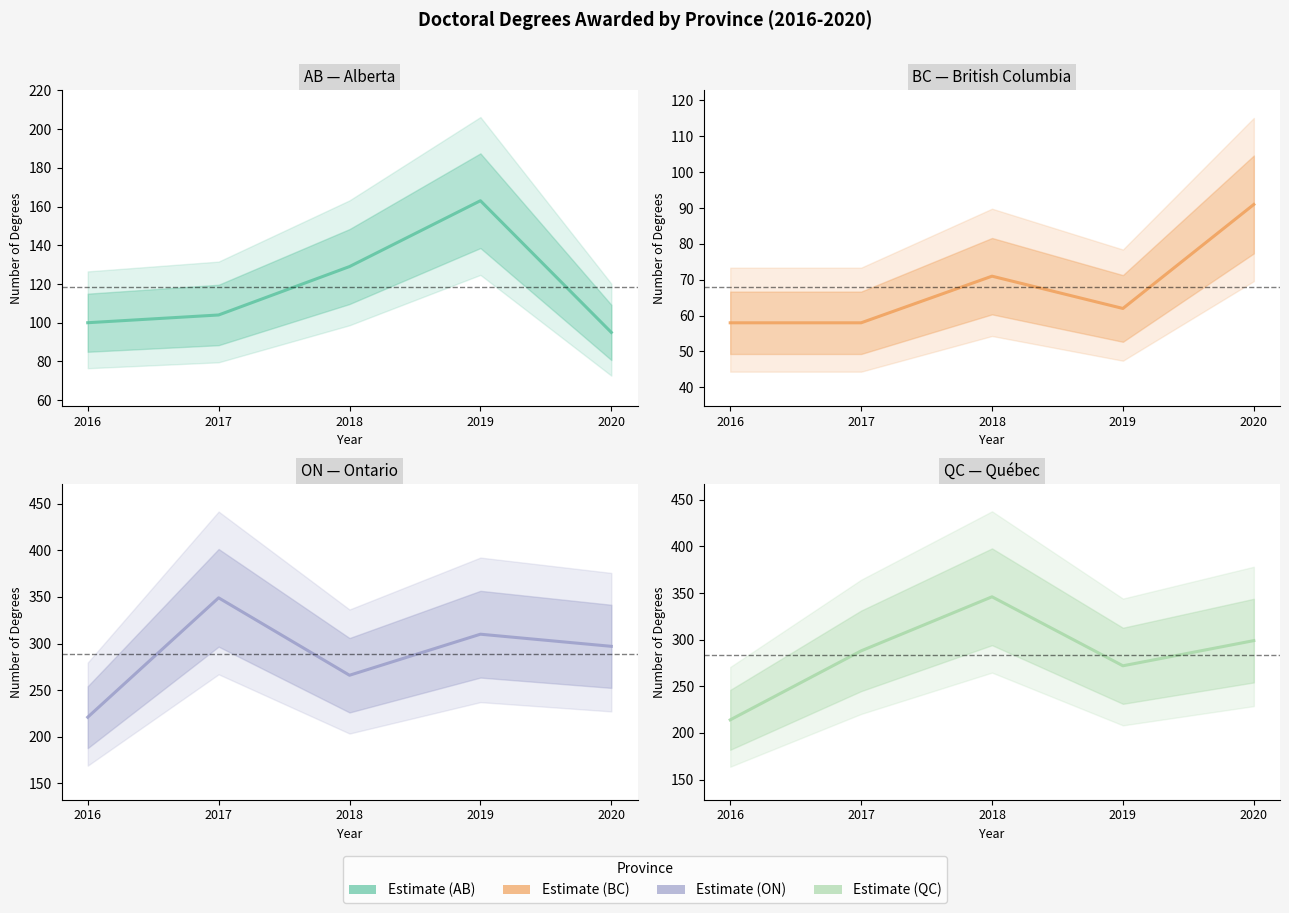

What value does the QC series have at 2020, to the nearest 10?

300